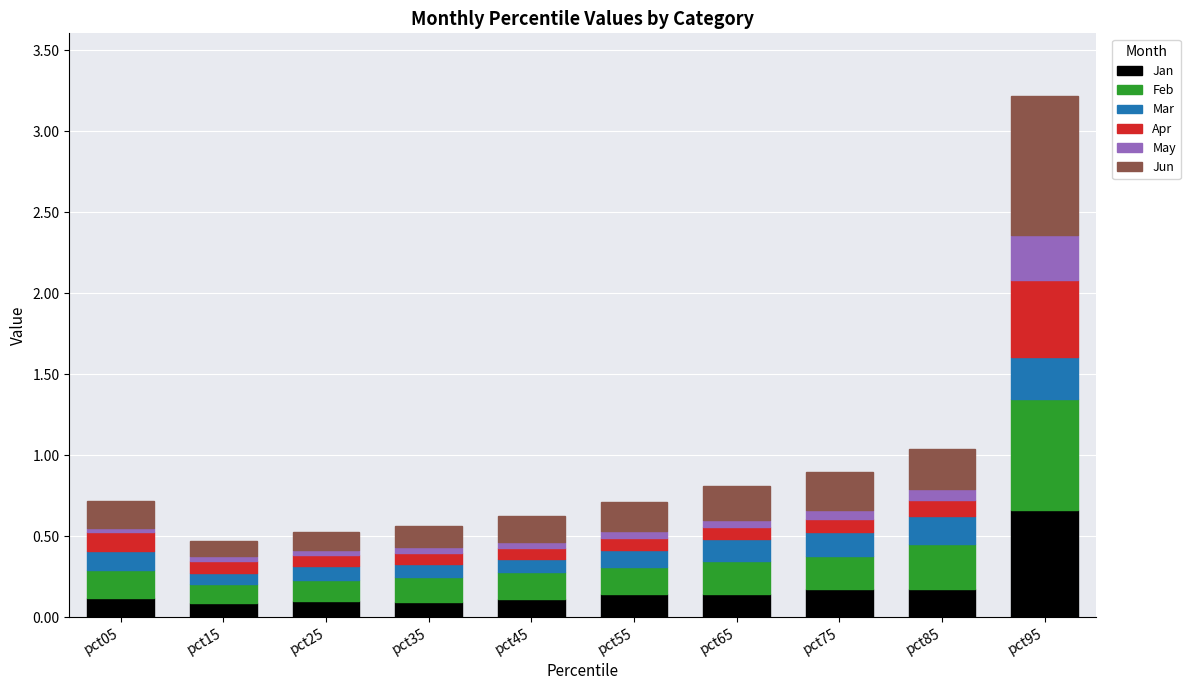

At which category is the sum across all series the highest?

pct95